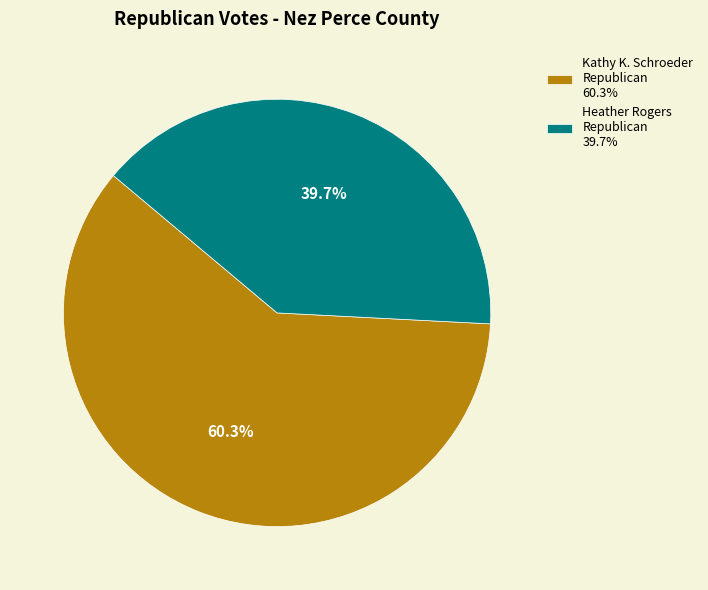

Is there any slice that represents more than half of the pie?

Yes